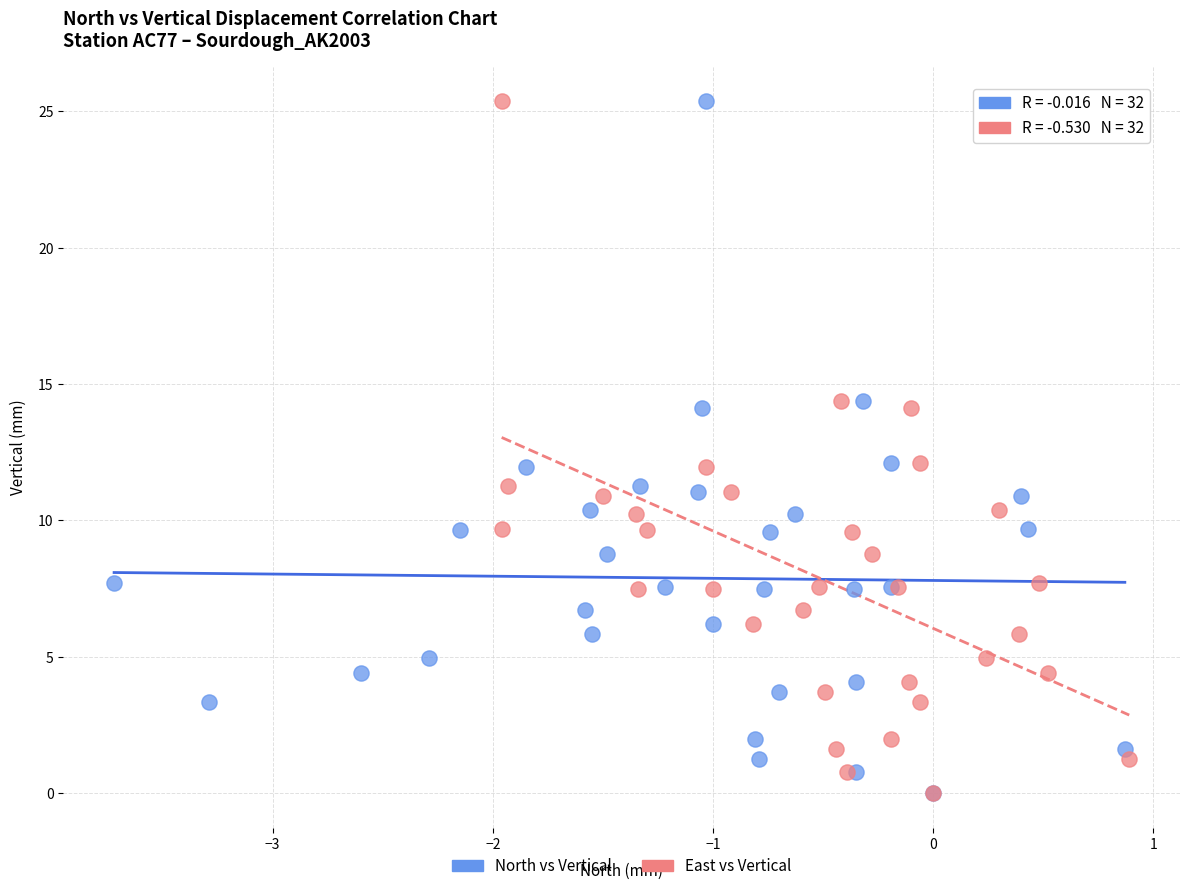

What are all the series names shown in the legend?

North vs Vertical, East vs Vertical